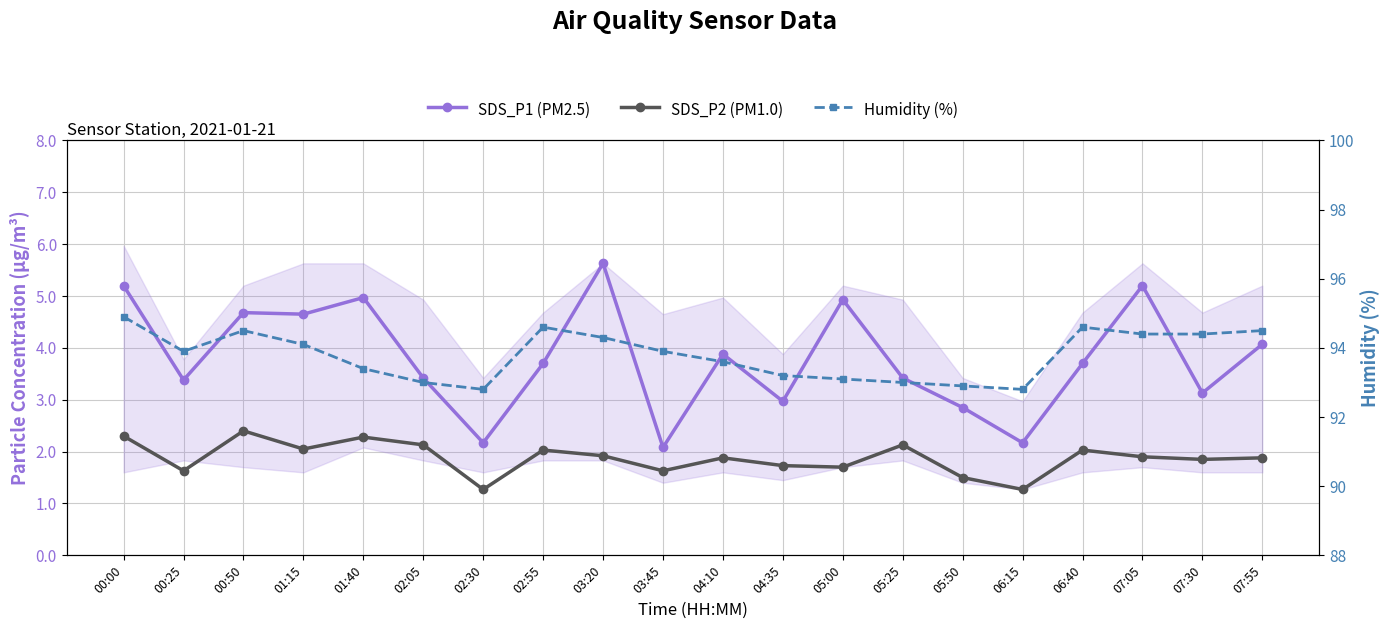

Does the chart display data point markers on the line(s)?

Yes